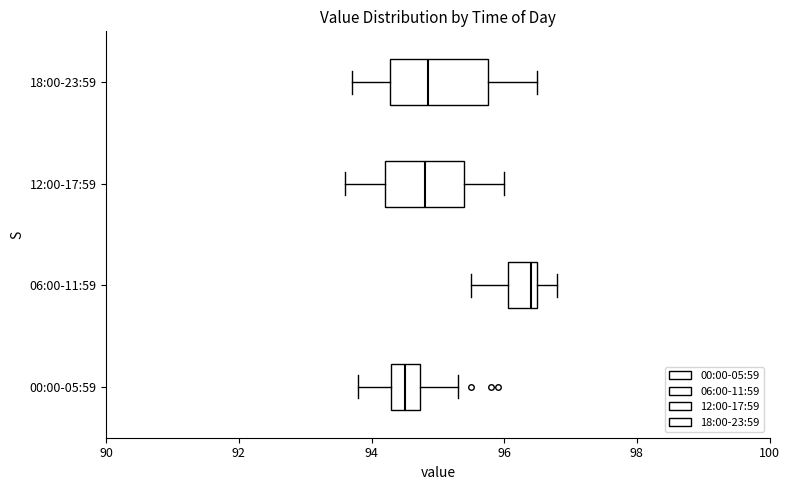

Which box has the furthest to the right median line?

06:00-11:59